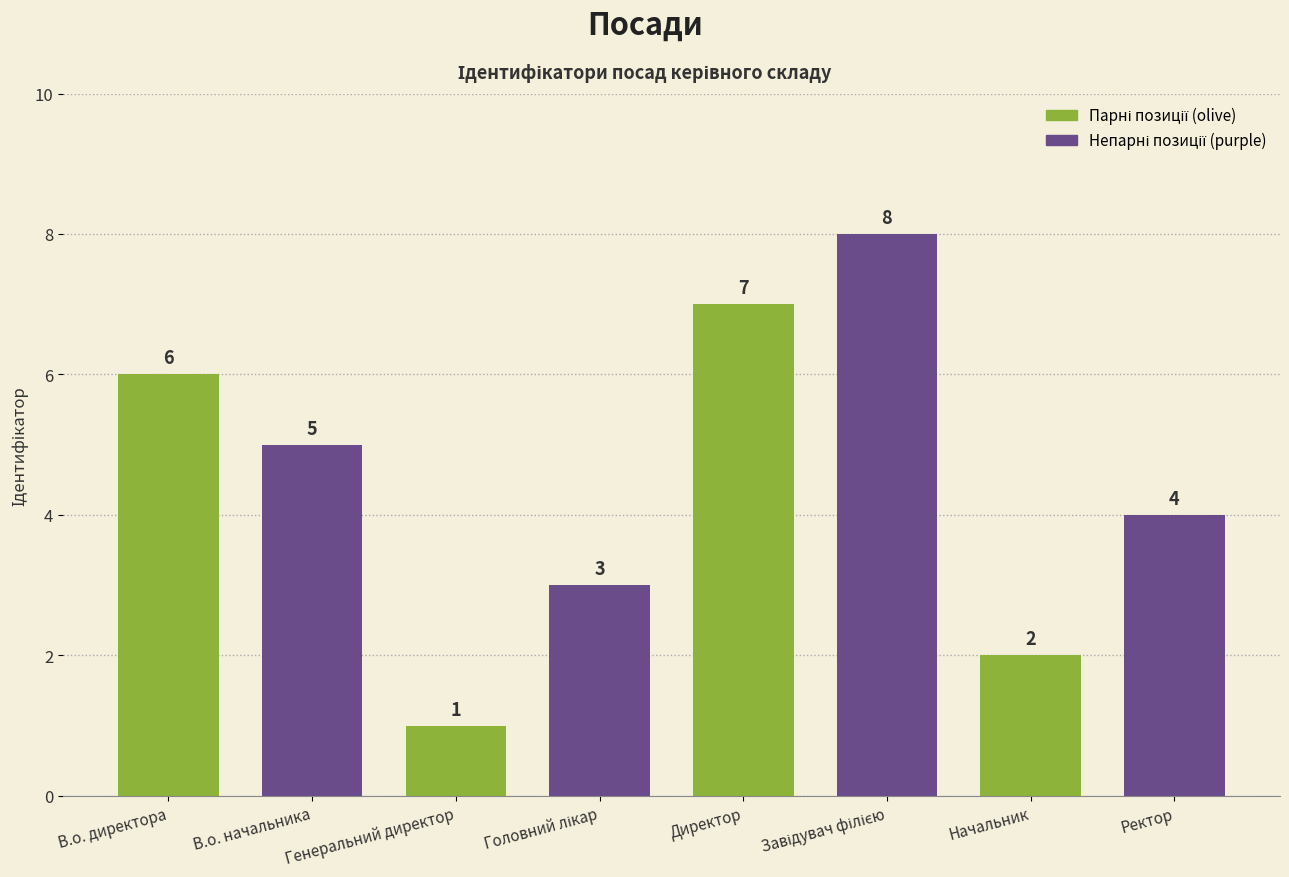

What is the maximum value shown in the chart?

8